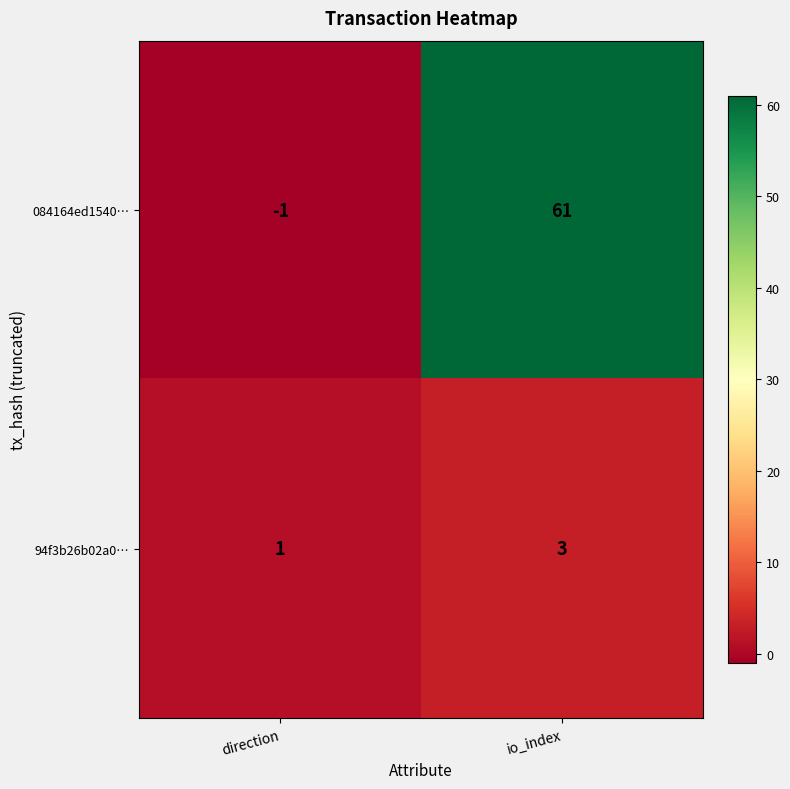

List the series in order of their overall mean, lowest first.

94f3b26b02a0…, 084164ed1540…